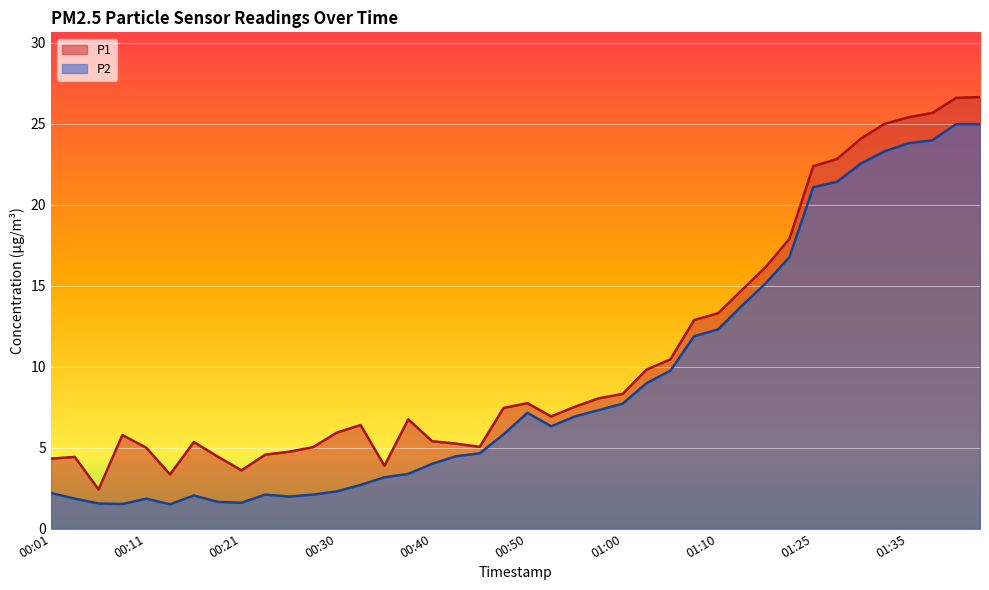

What is the sum of all P2 values?

362.6